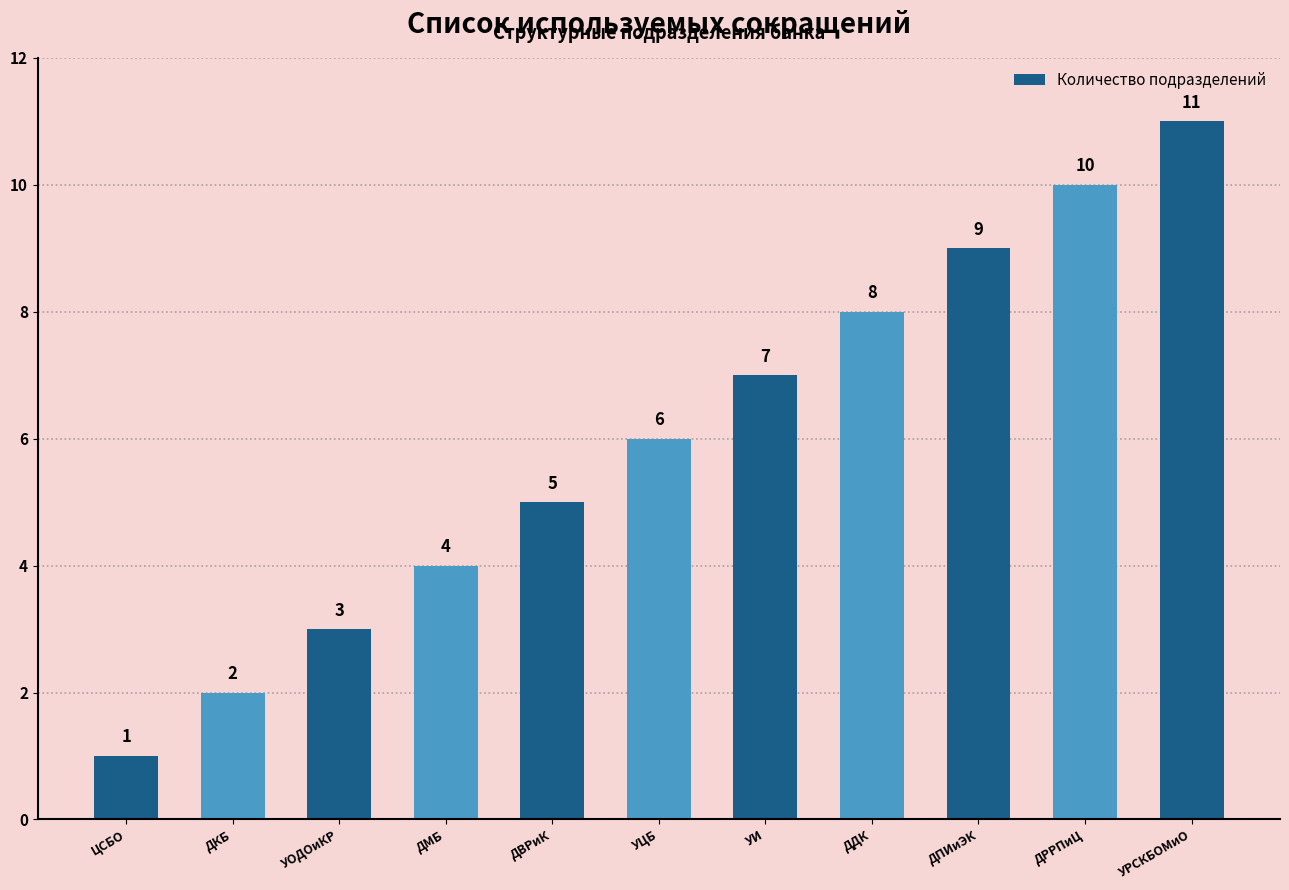

What is the label of the 7th bar from the right?

ДВРиК